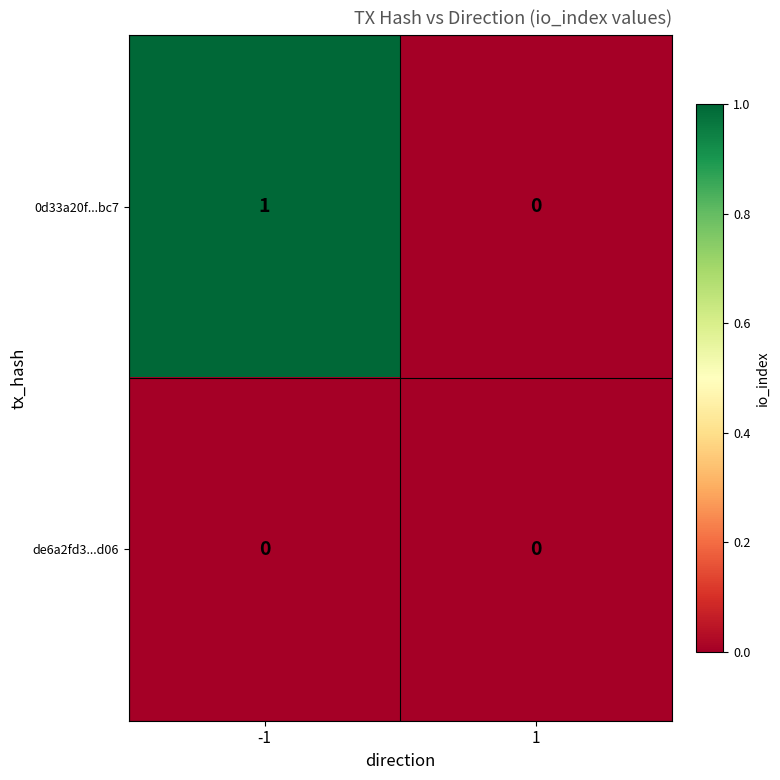

Which series changed the most between -1 and 1?

0d33a20f...bc7